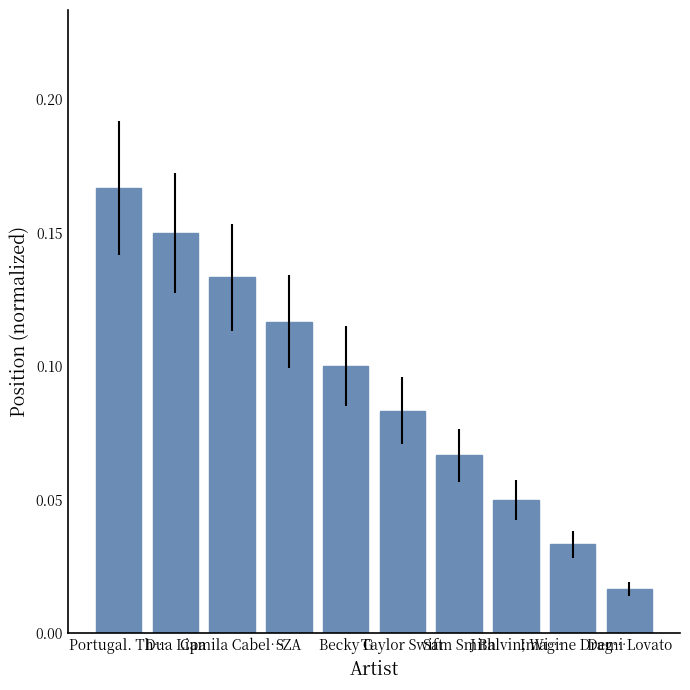

Which category has the highest value across all series?

Portugal. Th…